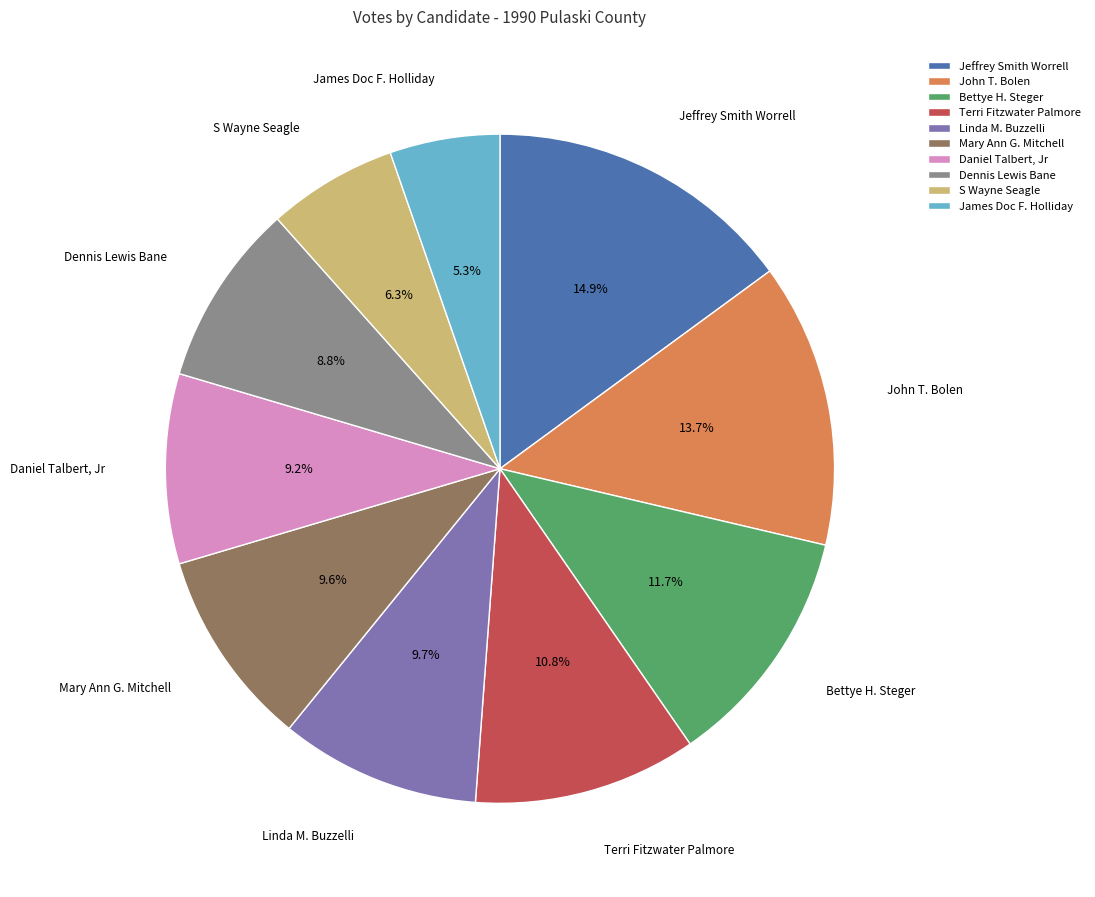

What portion of the pie excludes Linda M. Buzzelli?

90.3%